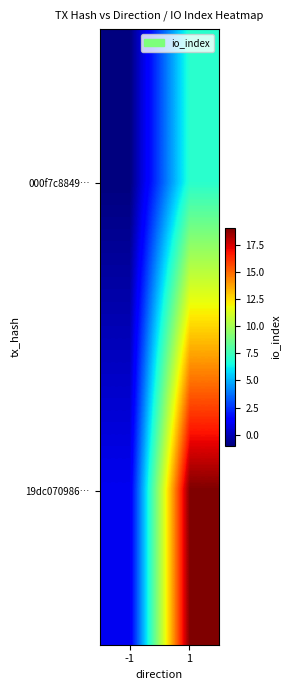

Count the number of data series in this chart.

2